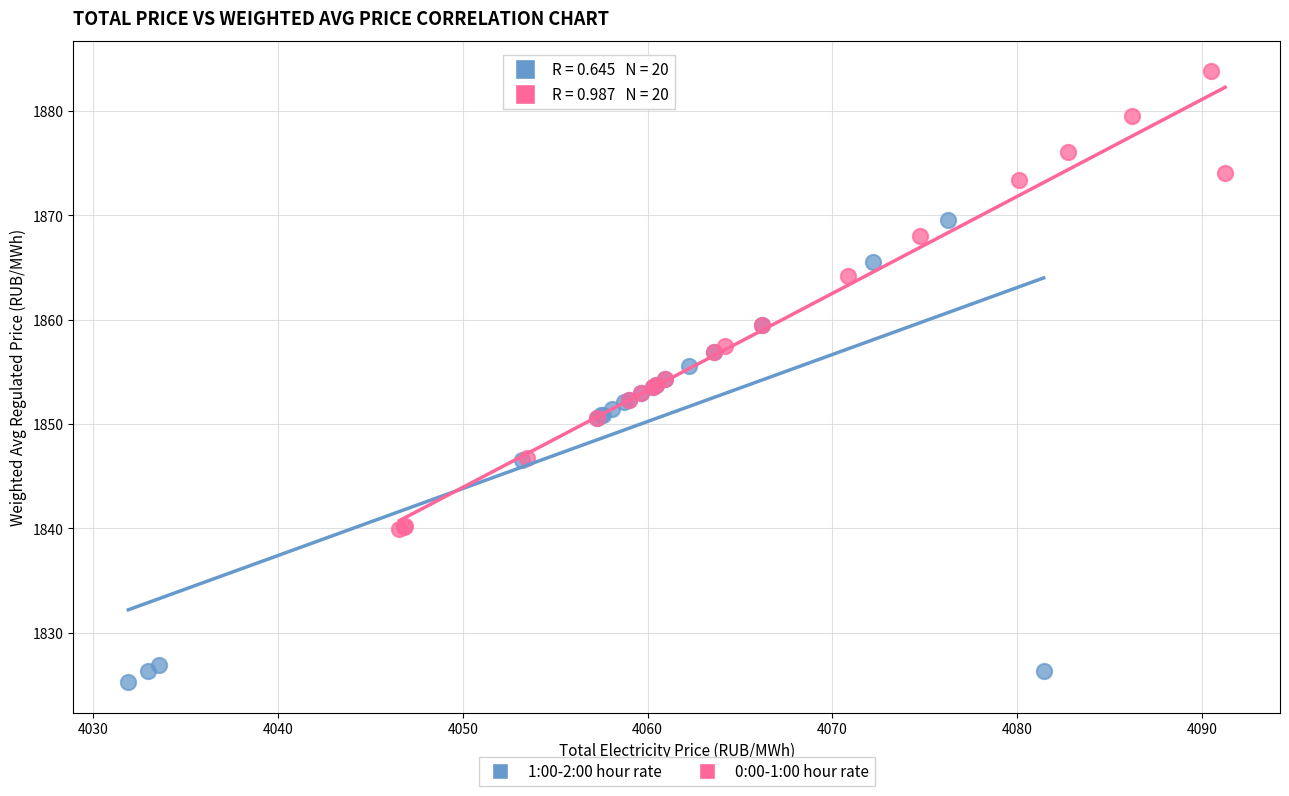

Which series reaches the maximum Y coordinate?

0:00-1:00 hour rate